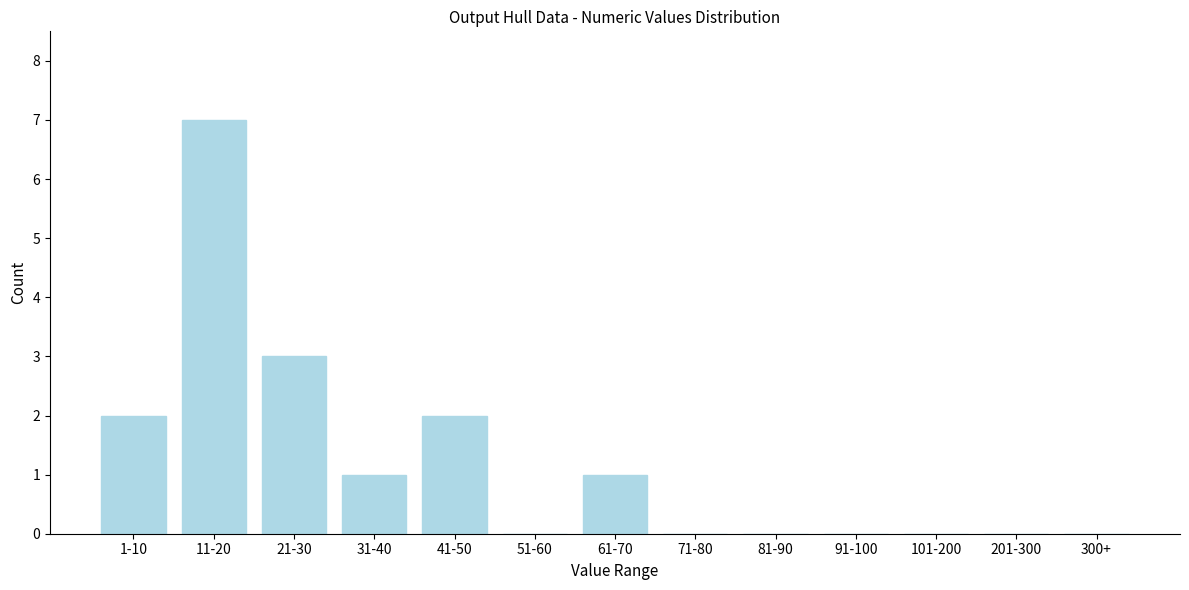

Reading left to right, extract all data points from this chart.

1-10=2	11-20=7	21-30=3	31-40=1	41-50=2	51-60=0	61-70=1	71-80=0	81-90=0	91-100=0	101-200=0	201-300=0	300+=0